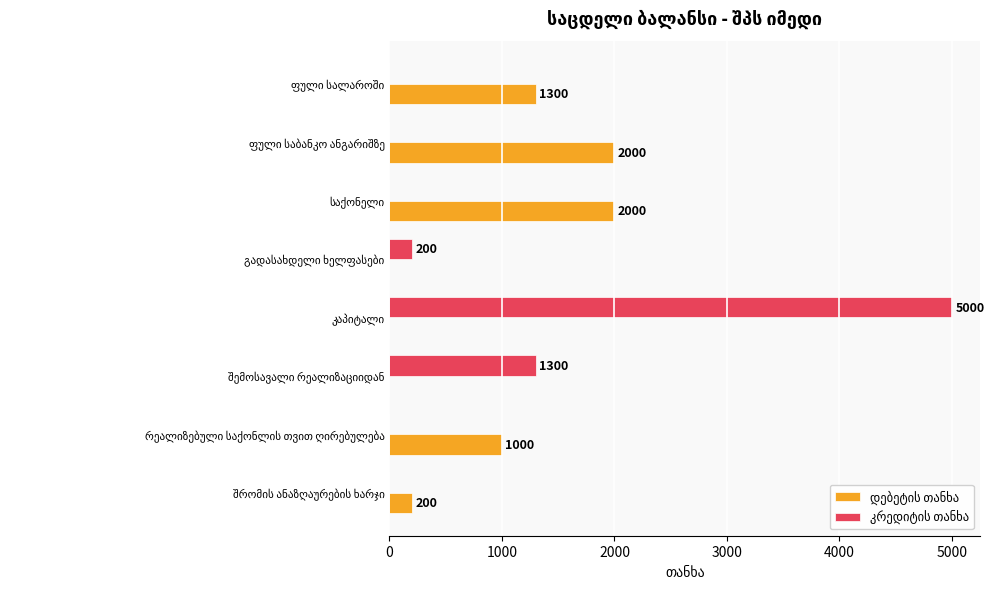

What is the maximum value shown in the chart?

5000